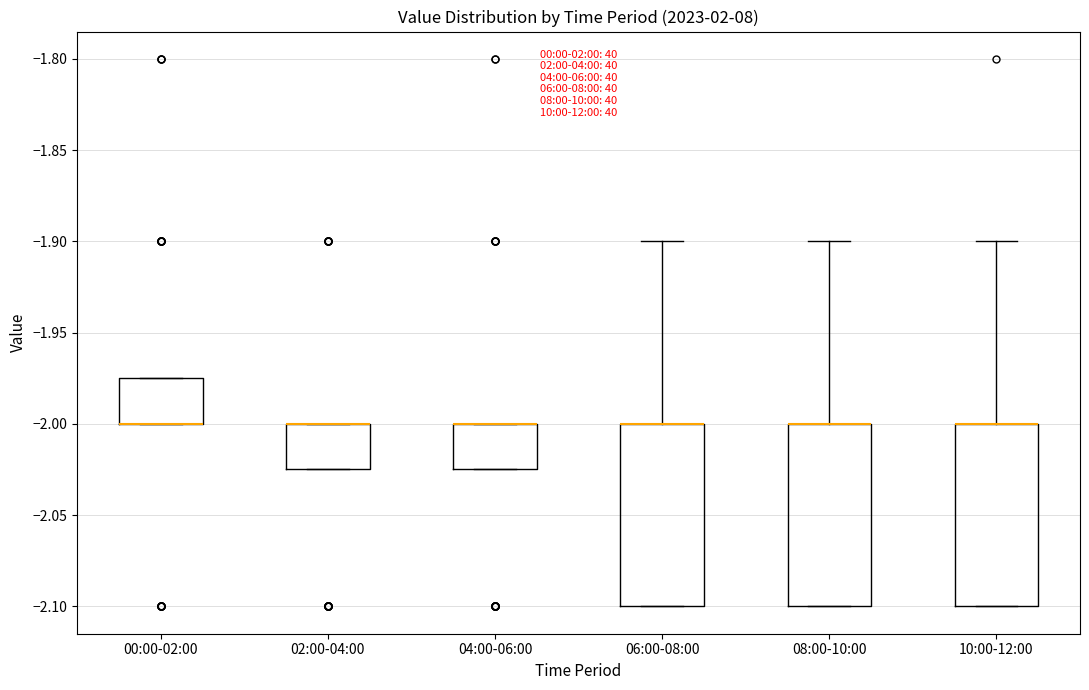

Where is the upper edge of the box for 02:00-04:00 on the y-axis? The values are not printed on the chart, so give them approximately, as read against the axis.

-2.000